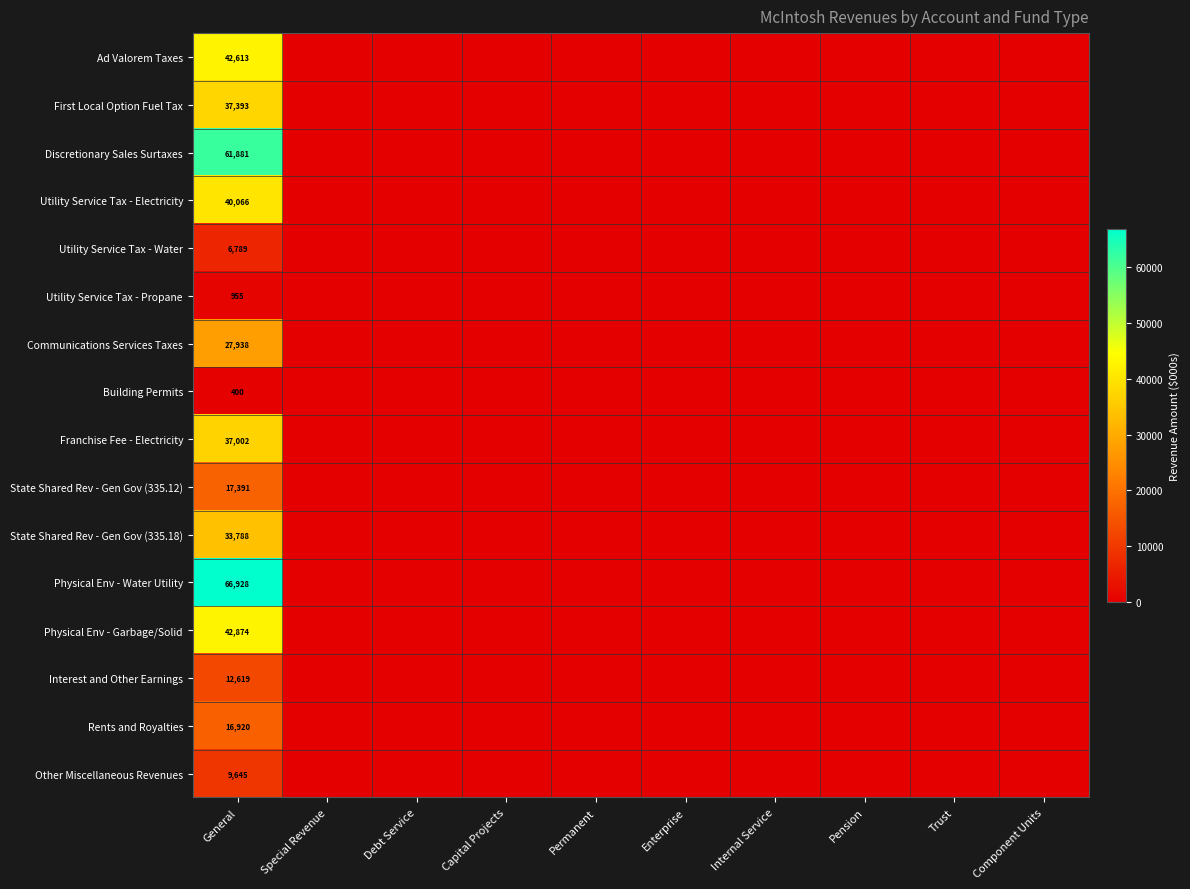

At General, list the series in order from smallest to largest.

Building Permits, Utility Service Tax - Propane, Utility Service Tax - Water, Other Miscellaneous Revenues, Interest and Other Earnings, Rents and Royalties, State Shared Rev - Gen Gov (335.12), Communications Services Taxes, State Shared Rev - Gen Gov (335.18), Franchise Fee - Electricity, First Local Option Fuel Tax, Utility Service Tax - Electricity, Ad Valorem Taxes, Physical Env - Garbage/Solid, Discretionary Sales Surtaxes, Physical Env - Water Utility